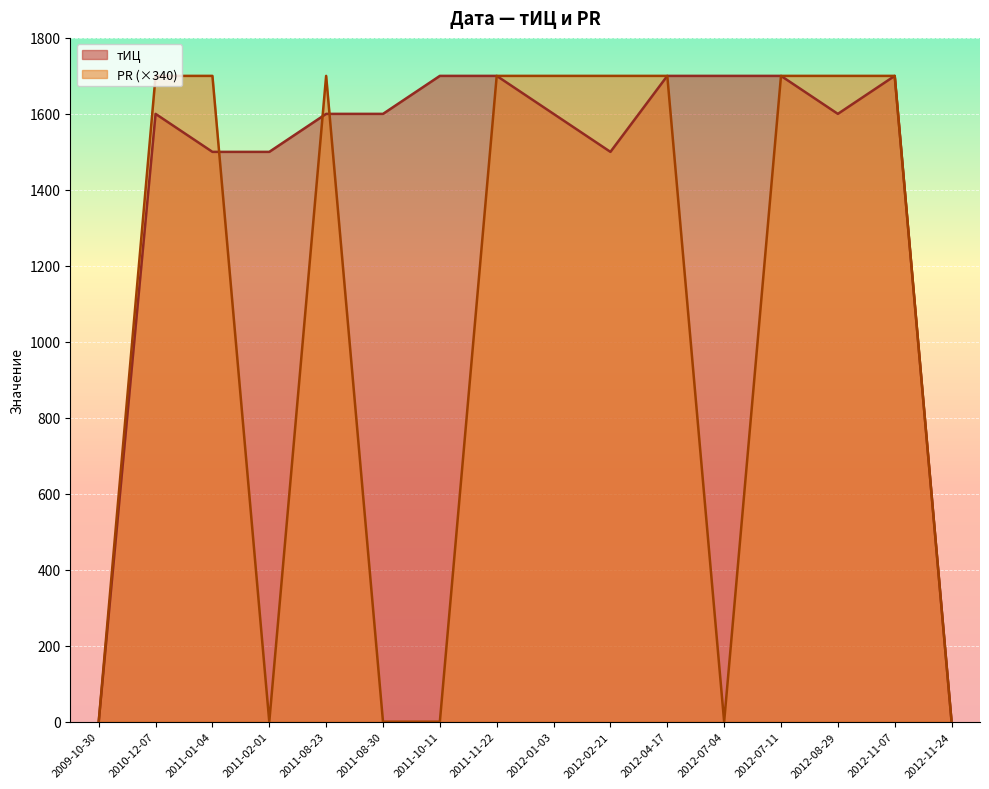

Which series ends up on top after the final intersection of PR and тИЦ?

тИЦ